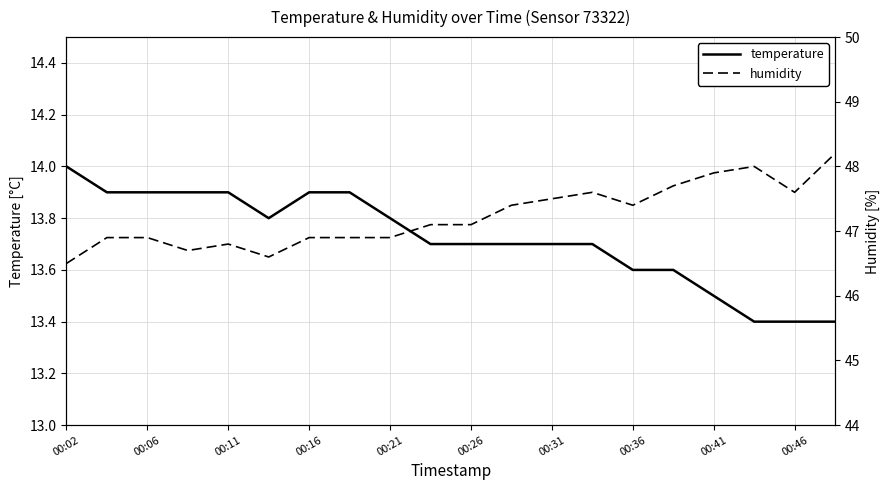

What is the spread (max minus min) of values at 00:02?

32.5